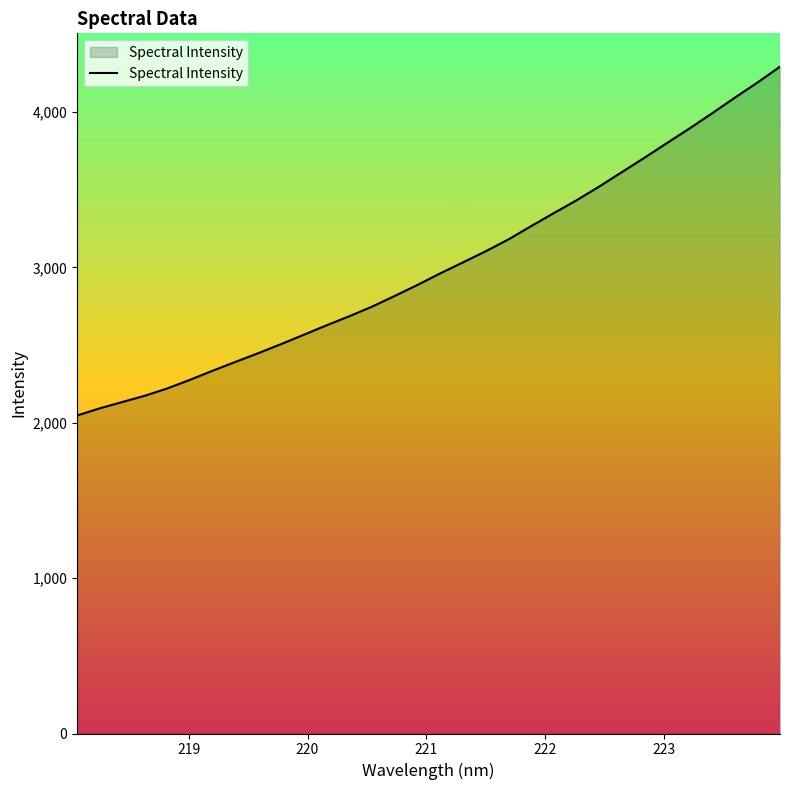

What is the smallest value displayed?

2046.8